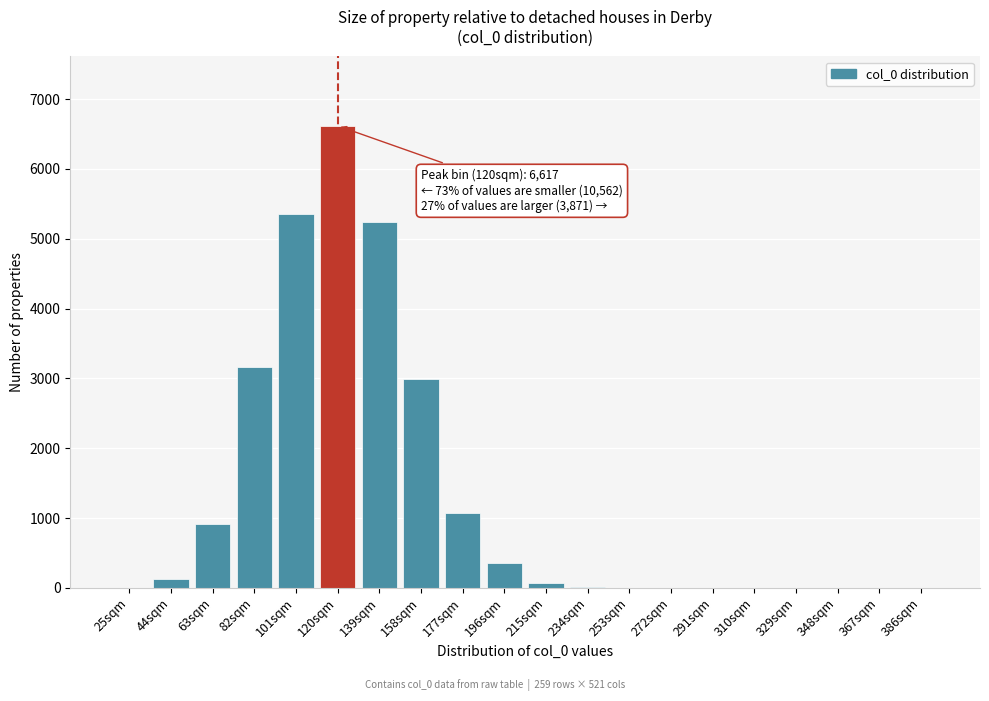

Approximately how many times larger is the value at 177sqm compared to 63sqm?

1.2